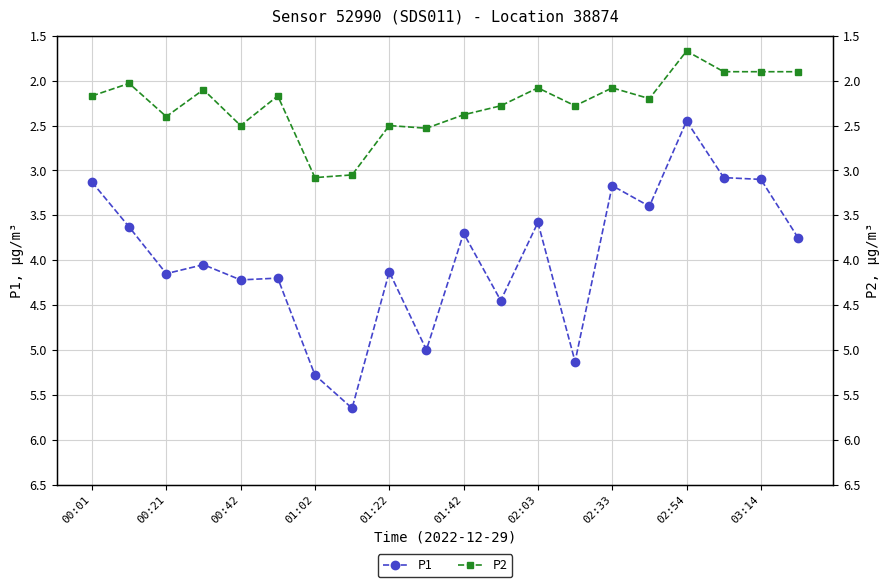

True or false: P2 and P1 intersect in this chart.

False